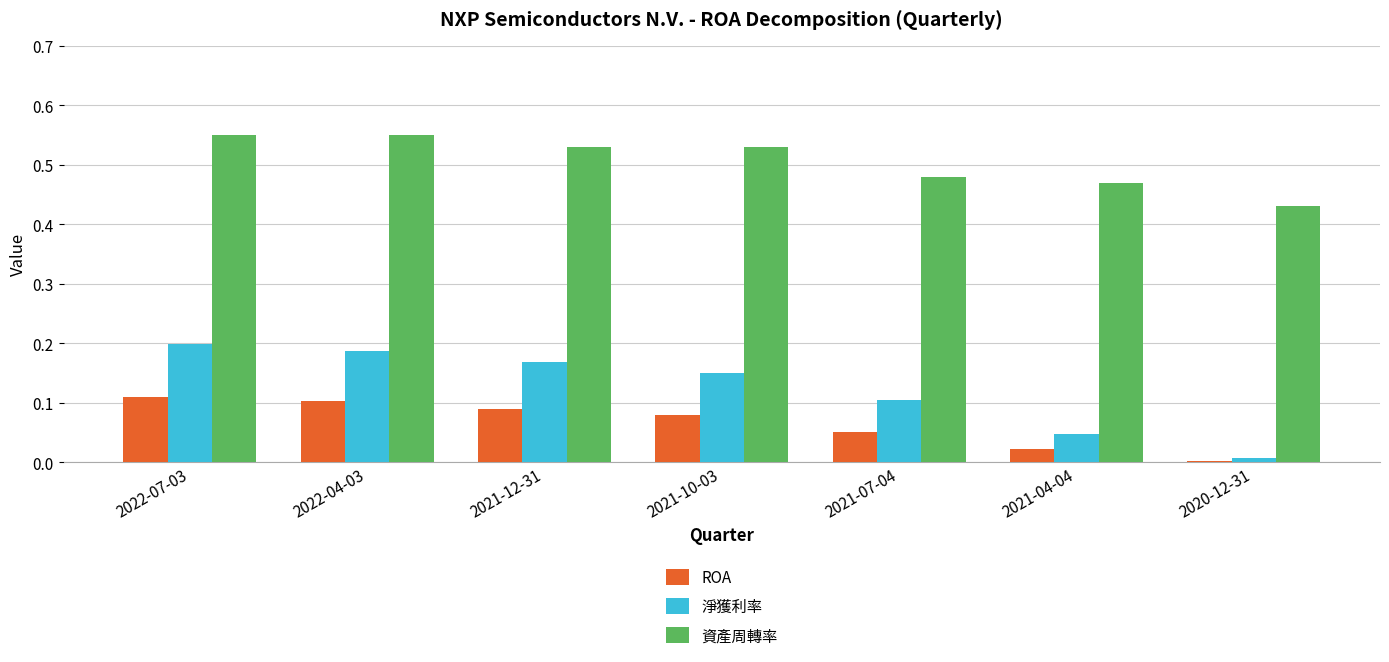

How many 資產周轉率 values are between 0 and 1?

7